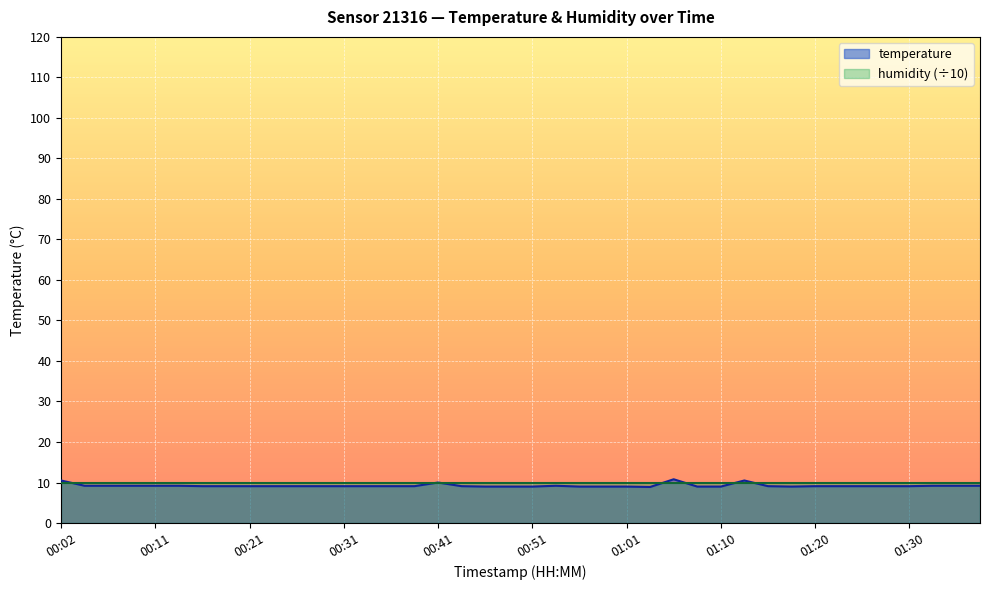

How many lines are shown in the chart?

2